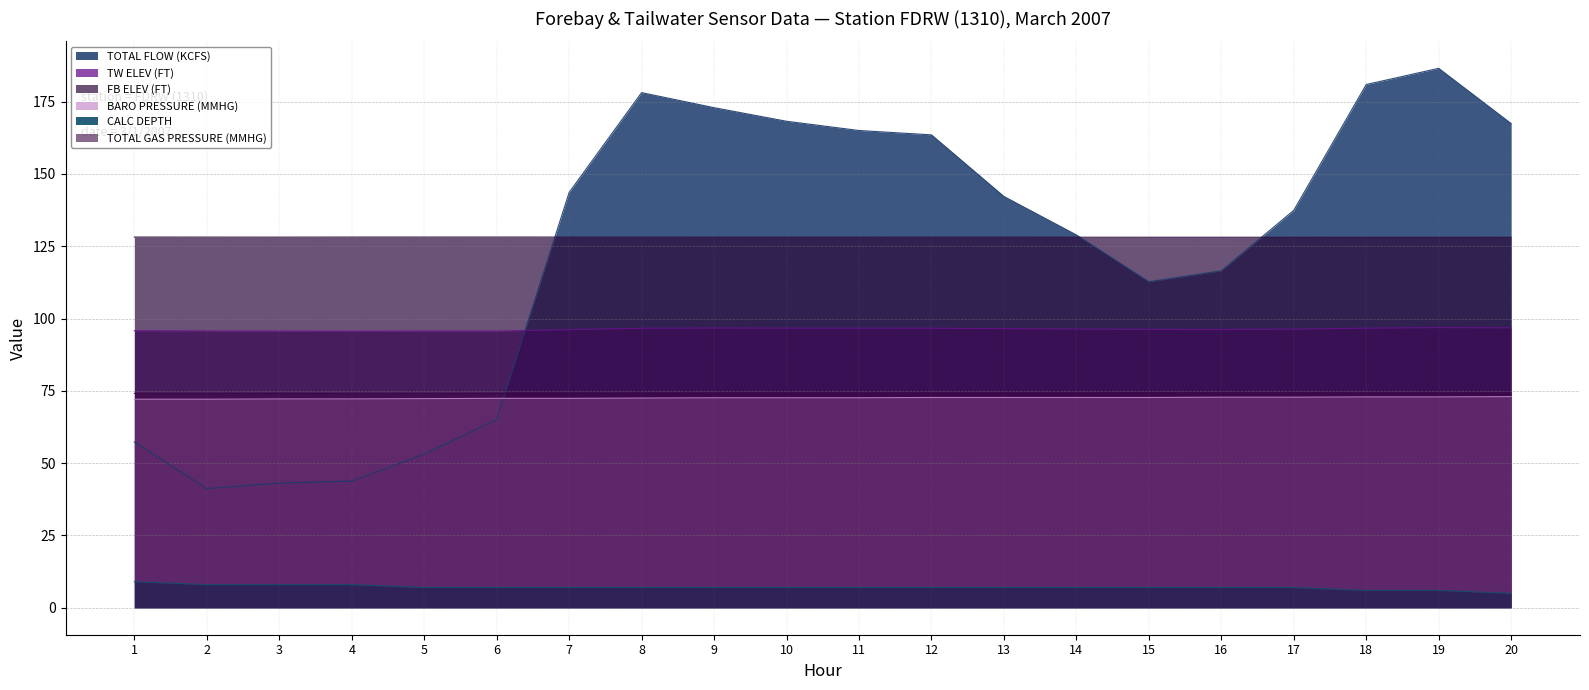

True or false: TOTAL FLOW (KCFS) has a value of 208.5 at 7.

False